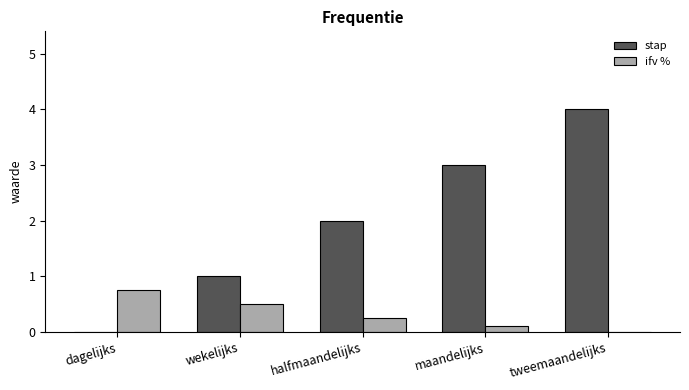

Which series has the largest range (max minus min)?

stap